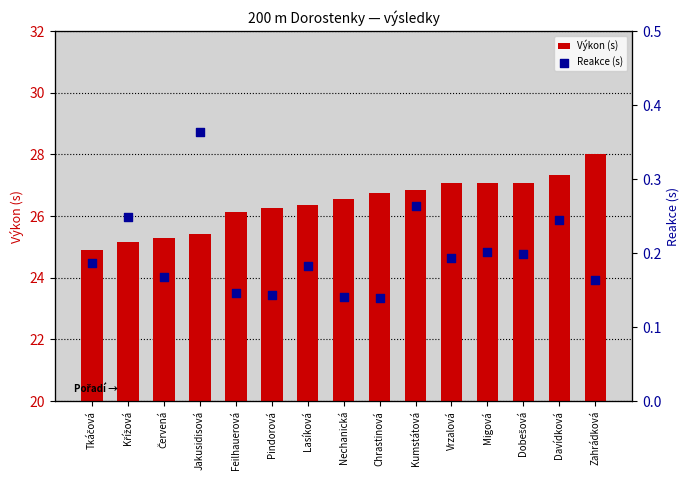

What are all the series names shown in the legend?

Výkon (s), Reakce (s)